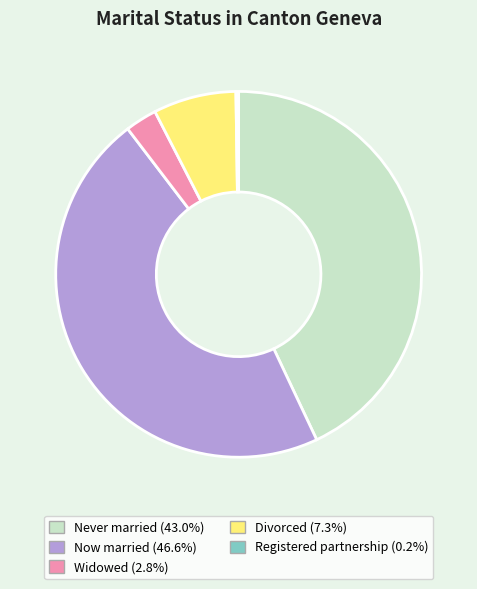

Is there any slice that represents more than half of the pie?

No